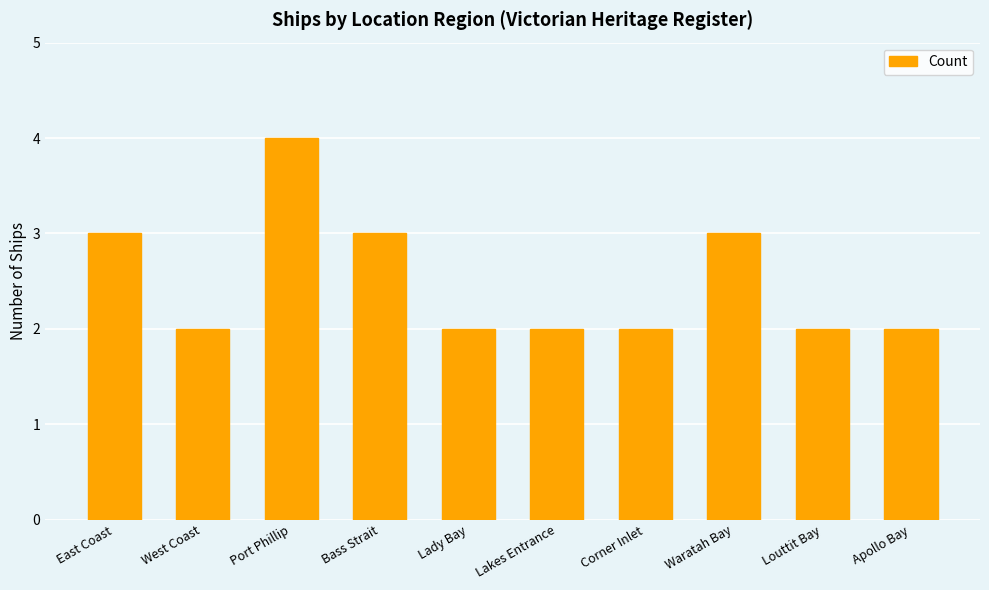

Is it true that the value at Bass Strait is 3?

True